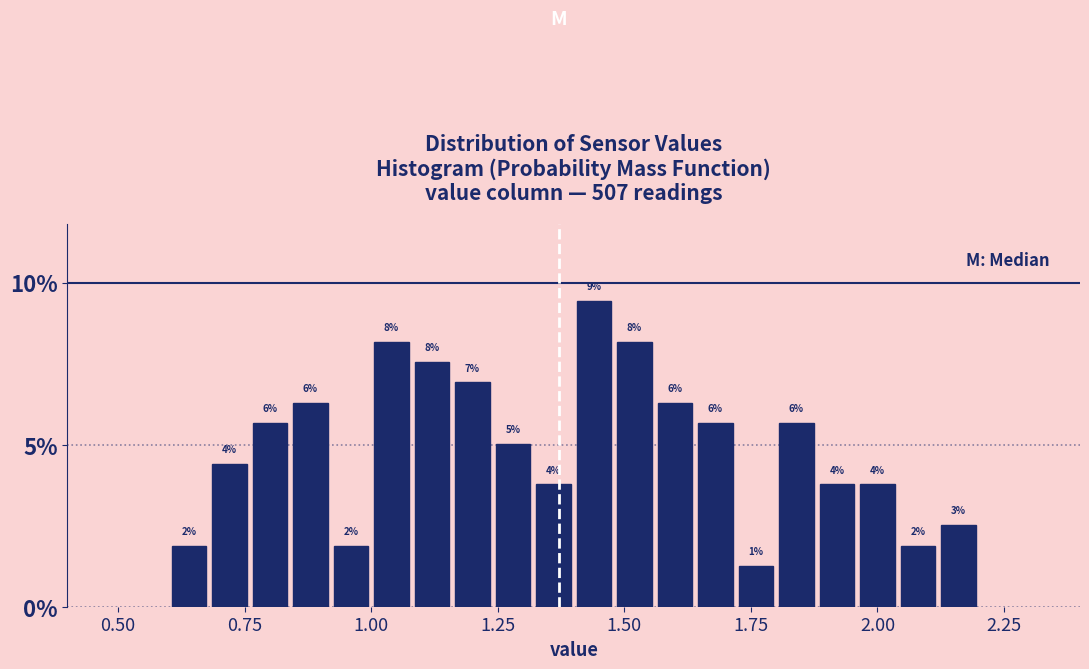

Read against the x-axis, roughly where is the centre of the tallest bar?

1.45